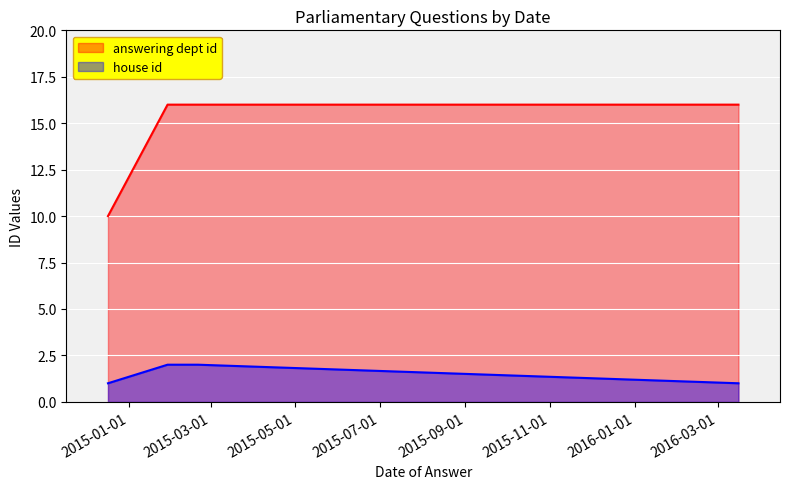

How many lines are shown in the chart?

2